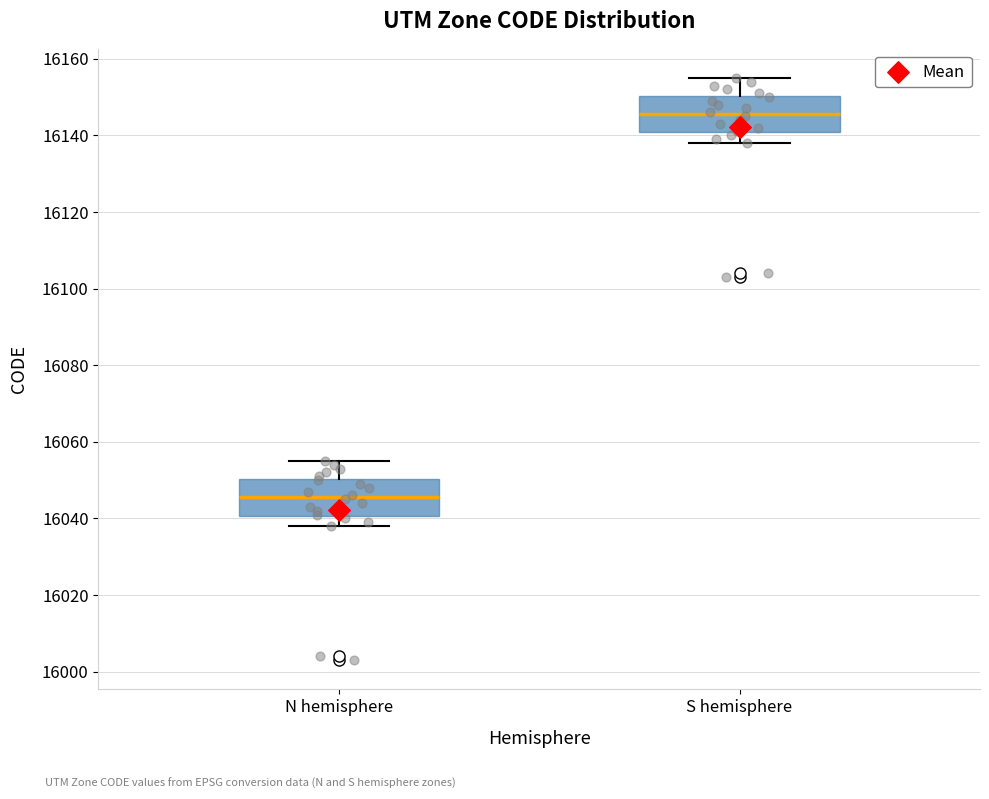

Reading left to right, read every box against the y-axis: the position of its median line, the range the box covers, and the ends of its whiskers. The values are not printed on the chart, so give them approximately, as read against the axis.

N hemisphere: median 16046, box 16040 to 16050, whiskers 16038 to 16056
S hemisphere: median 16146, box 16140 to 16150, whiskers 16138 to 16156